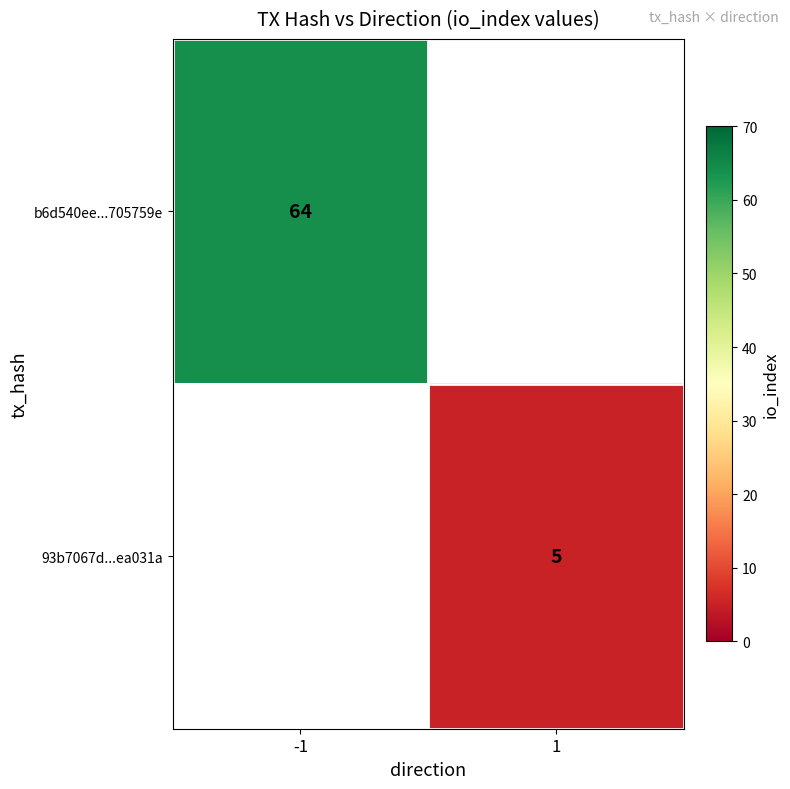

True or false: b6d540ee...705759e has a value of 64 at -1.

True